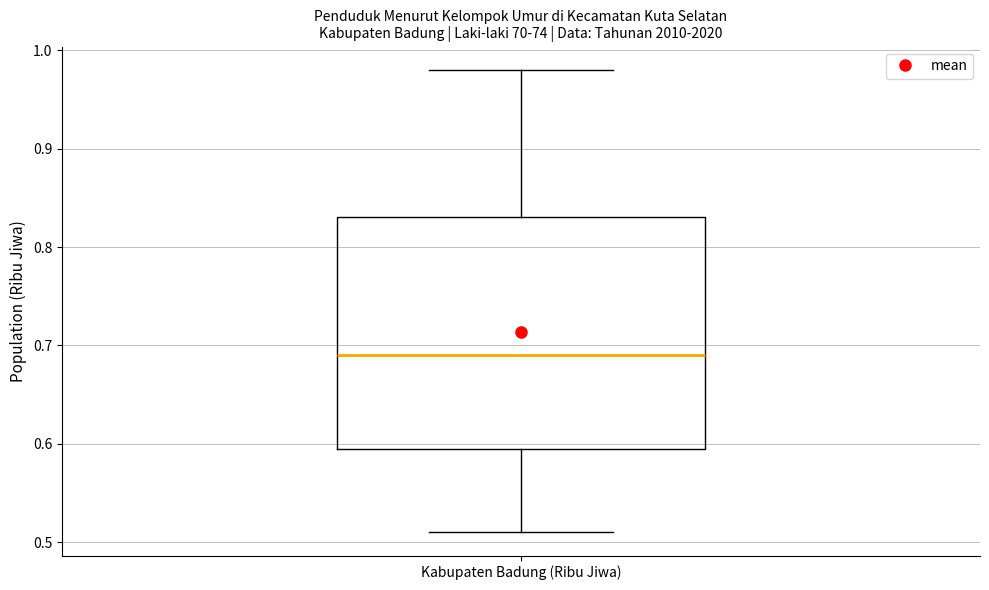

Where does the lower whisker of the box for Kabupaten Badung (Ribu Jiwa) end on the y-axis? The values are not printed on the chart, so give them approximately, as read against the axis.

0.51